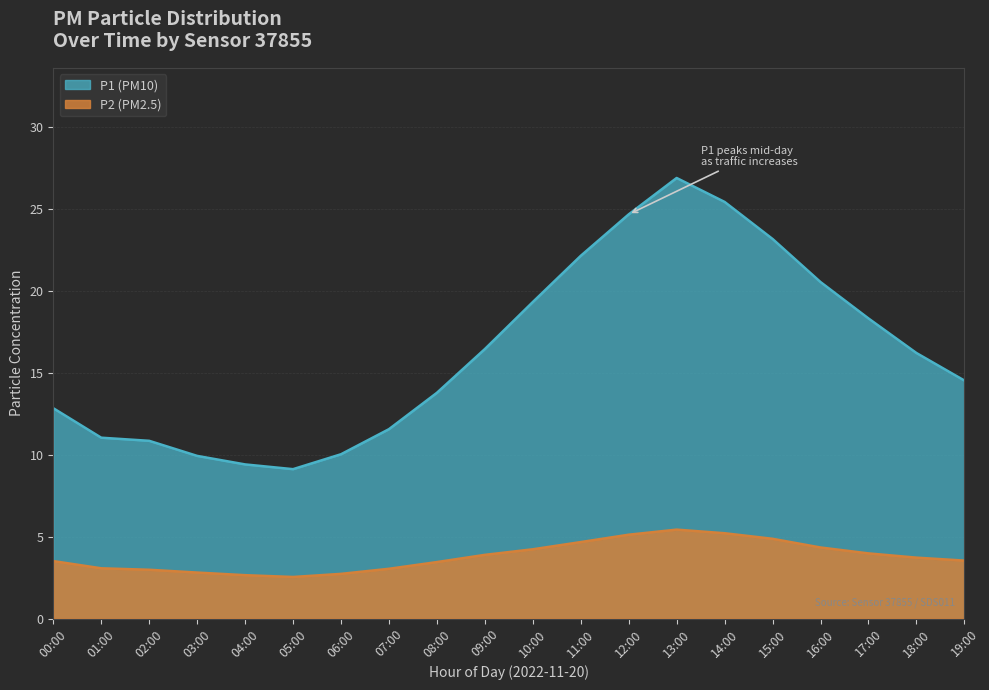

How many lines are shown in the chart?

2